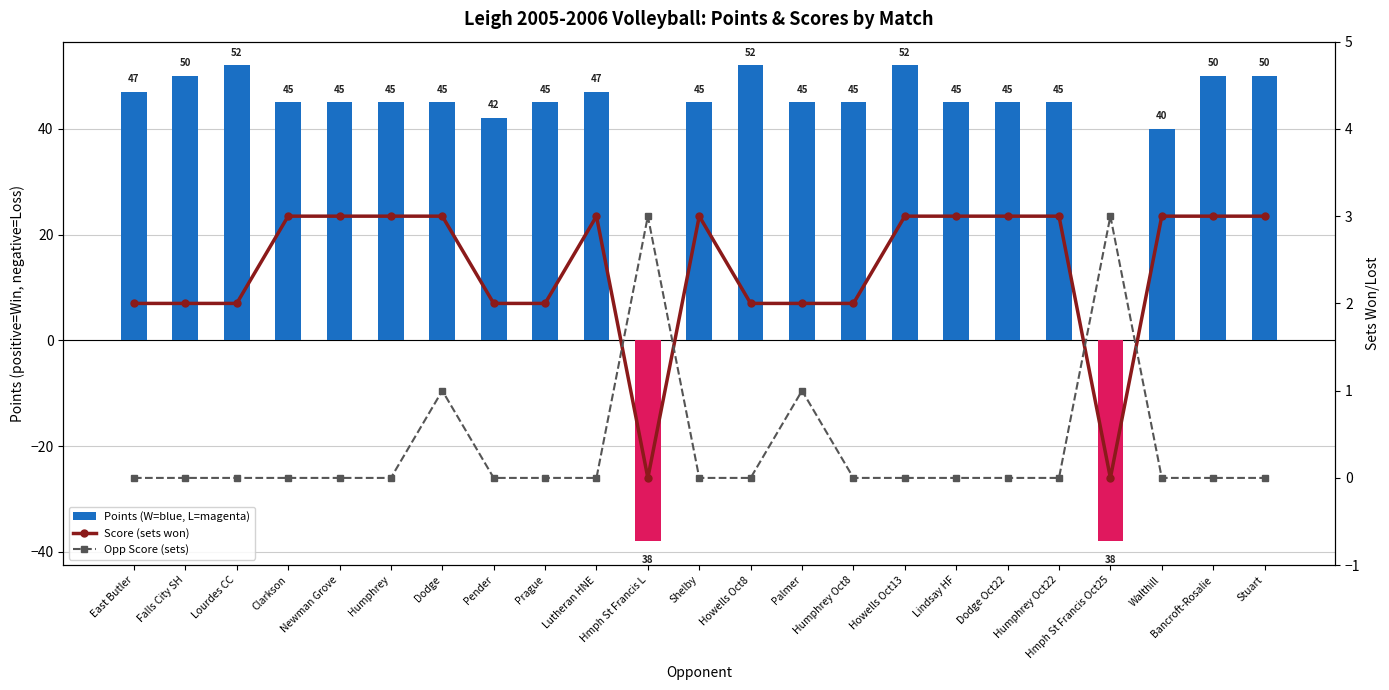

What is the difference between the maximum and minimum values in the Score (sets won) series?

3